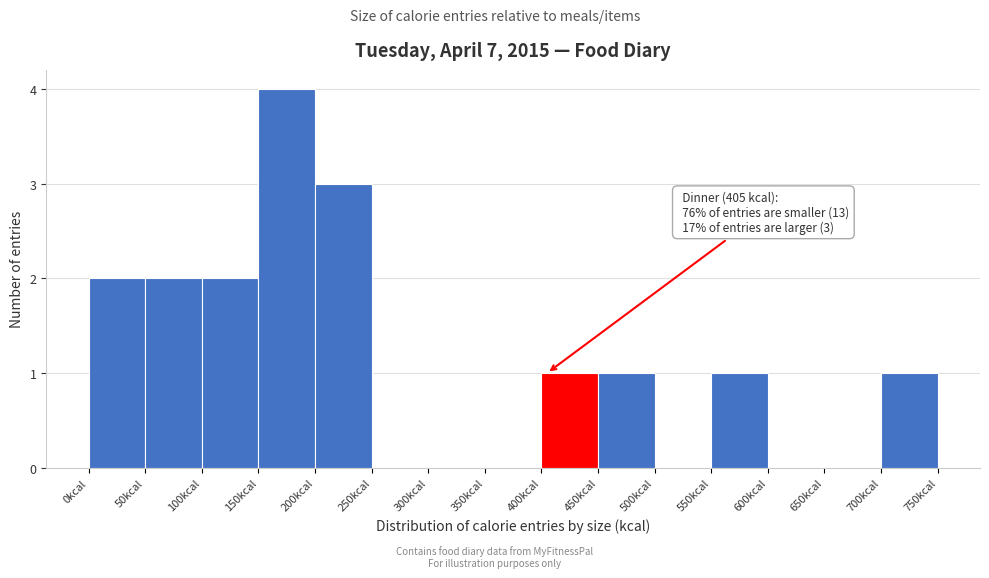

Which range on the x-axis has the tallest bar?

150 to 200